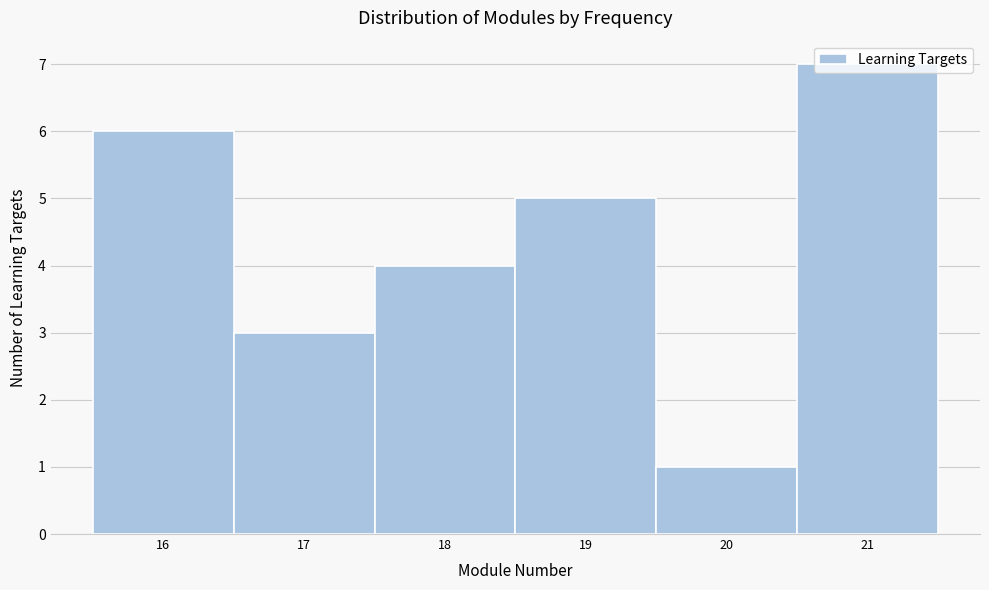

What is the height of the bar covering 15.5 to 16.5 on the x-axis? The values are not printed on the chart, so give them approximately, as read against the axis.

6